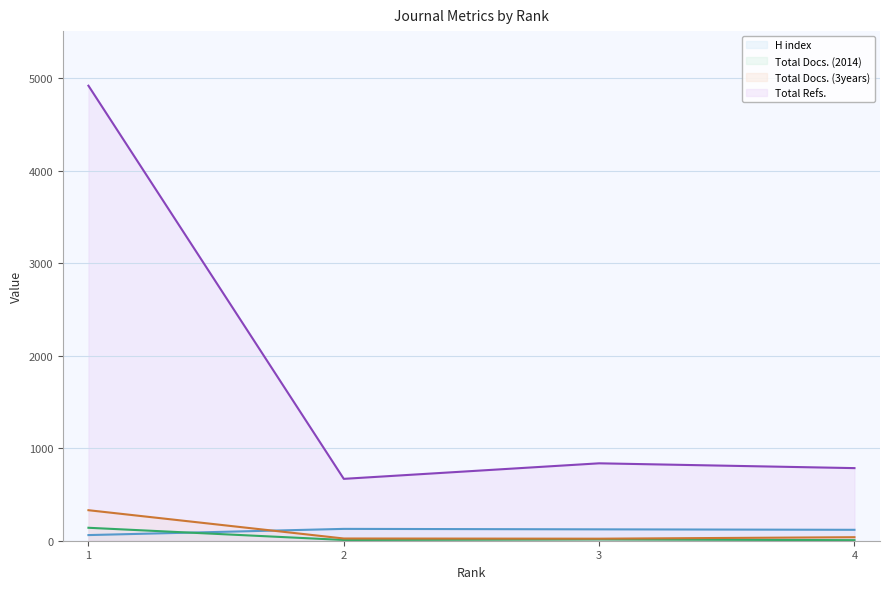

How many times do H index and Total Docs. (2014) cross each other?

1